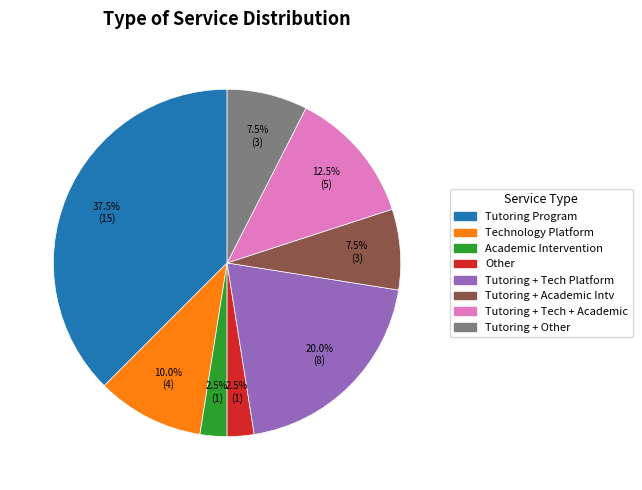

Is there a majority slice in this chart?

No